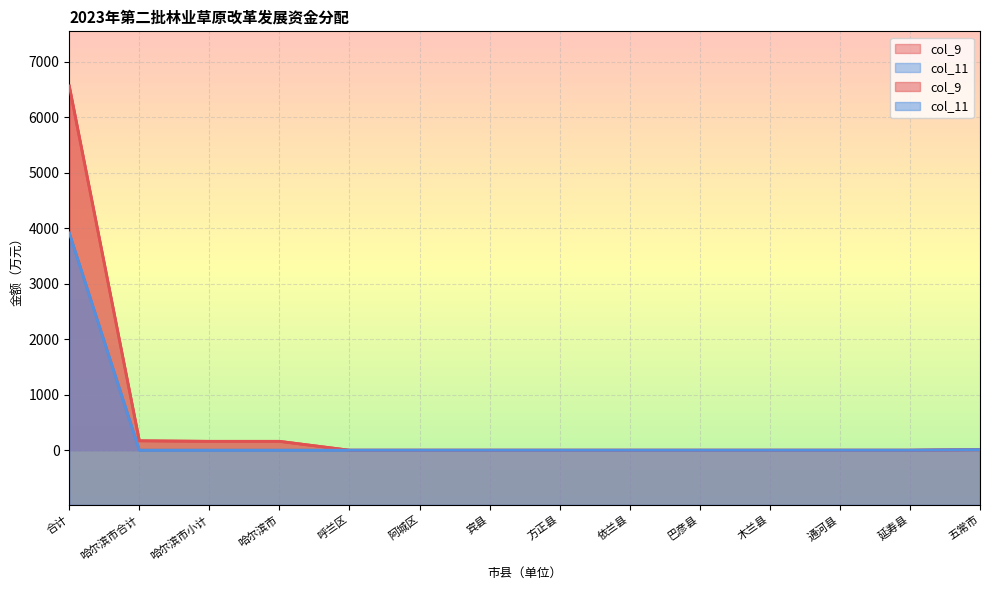

The col_11 series shows 14 at 五常市. True or false?

False